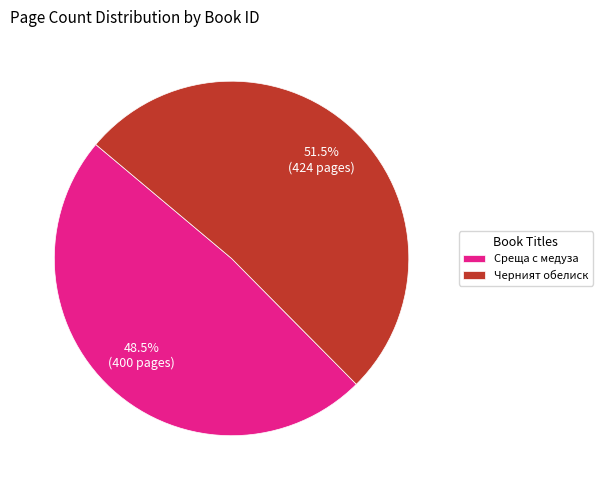

Rank the categories by value from lowest to highest.

Среща с медуза, Черният обелиск